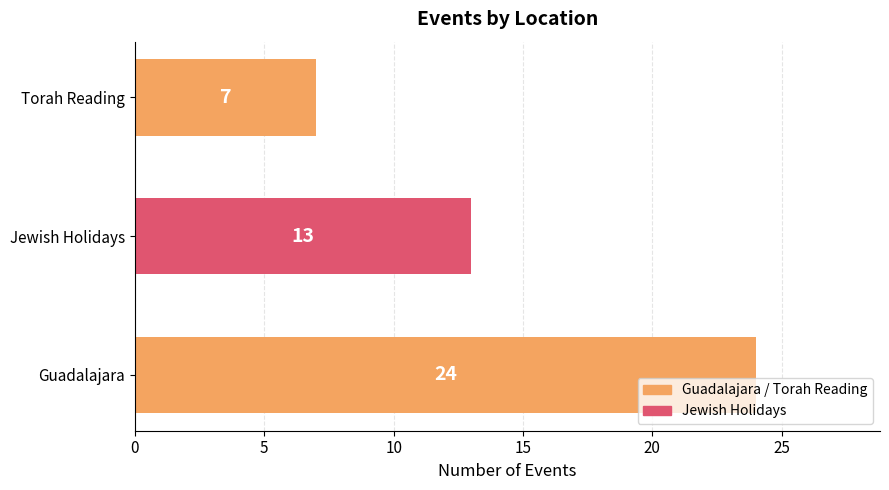

How many values are between 7 and 24?

3